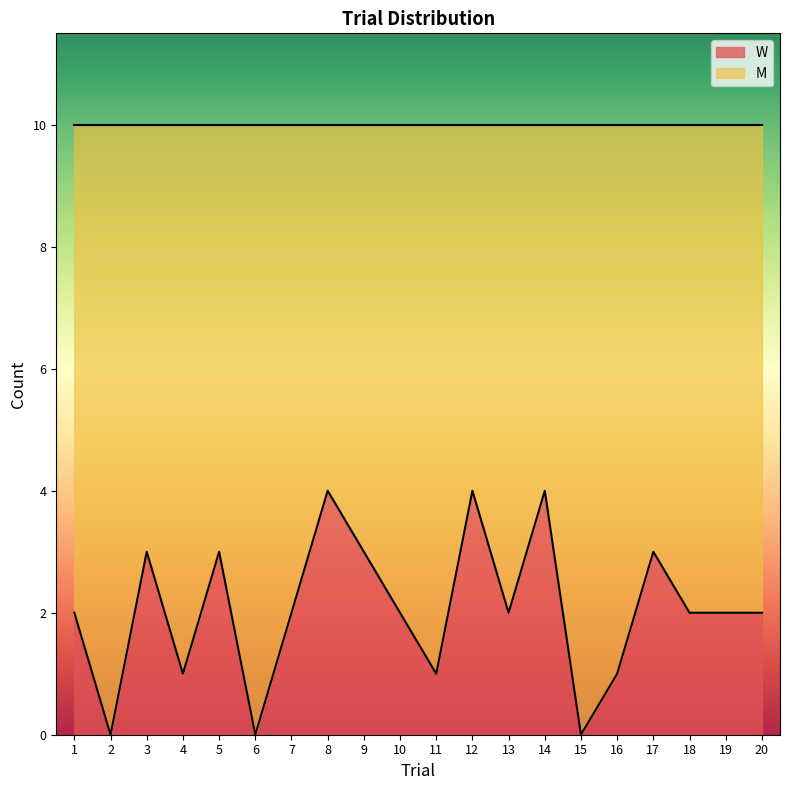

List the labels in order of value, largest first.

8, 12, 14, 3, 5, 9, 17, 1, 7, 10, 13, 18, 19, 20, 4, 11, 16, 2, 6, 15